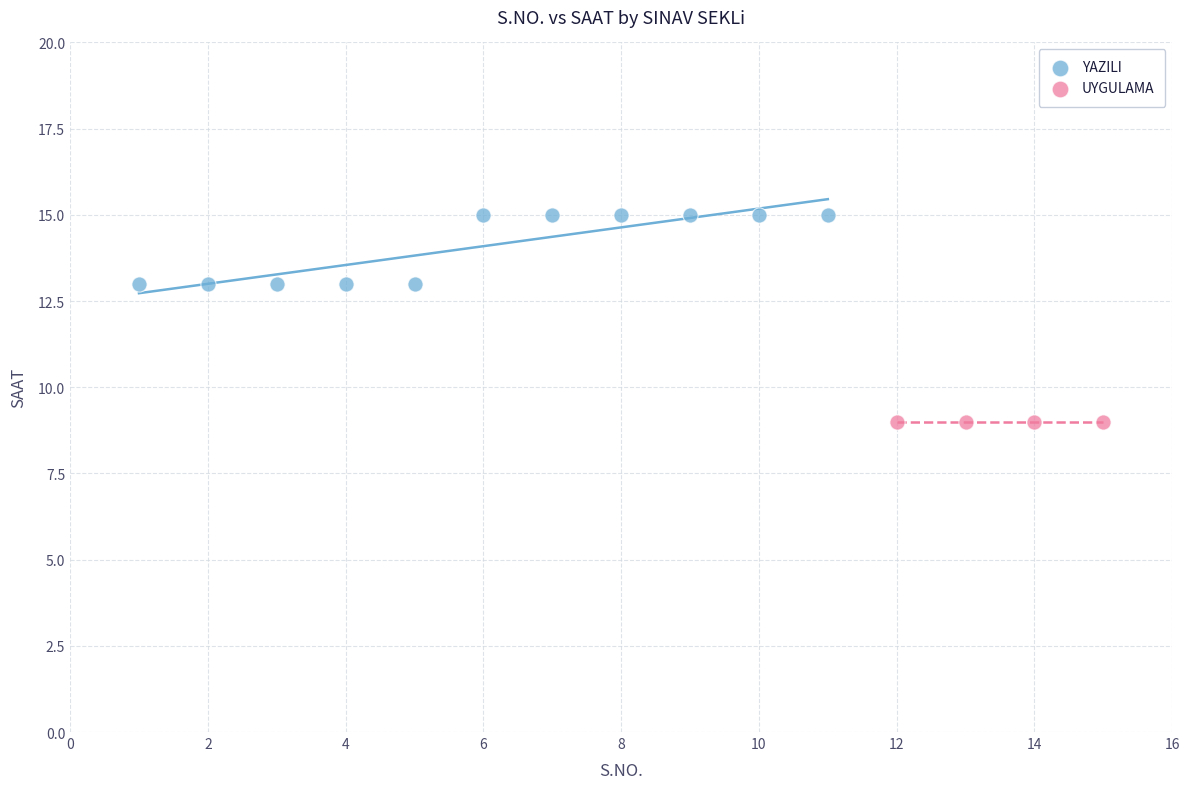

Which series reaches the maximum Y coordinate?

YAZILI